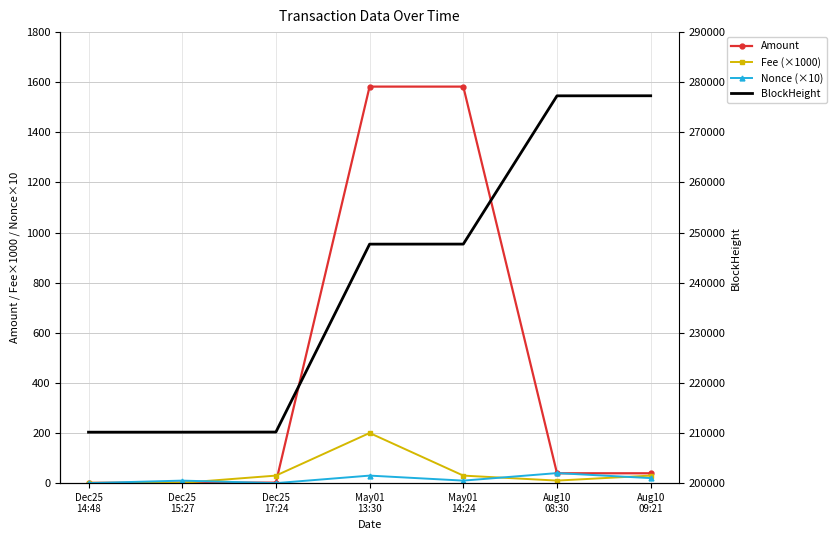

Does the chart have visible grid lines?

Yes